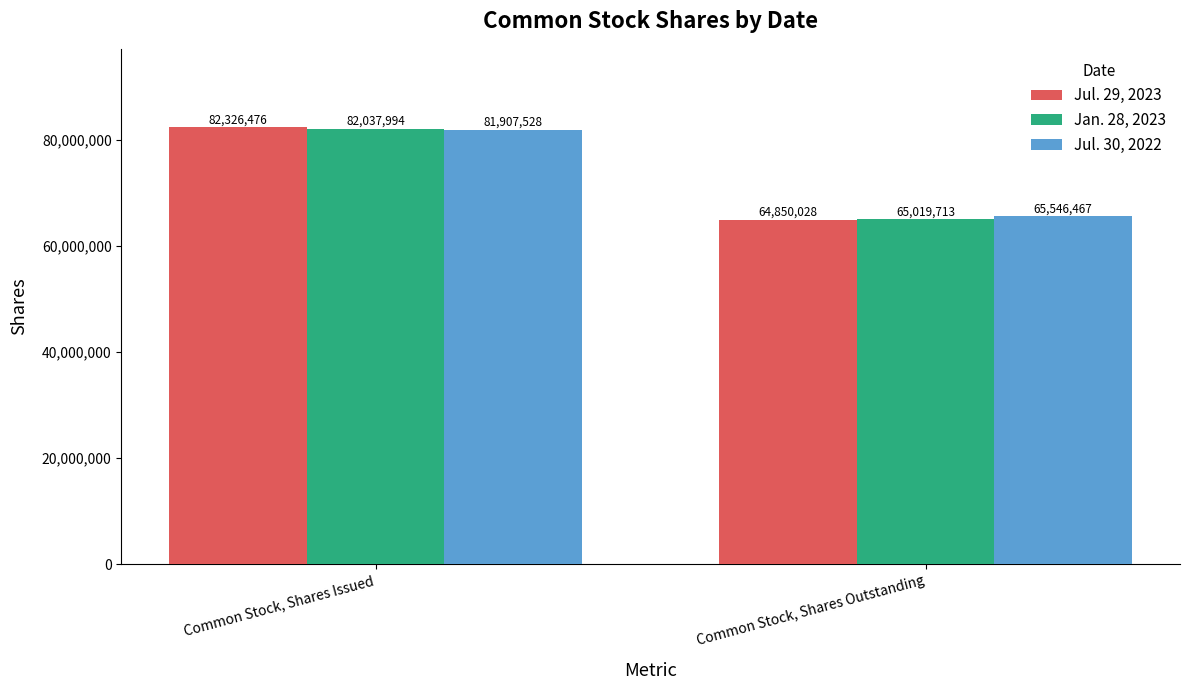

Read the Jan. 28, 2023 value at Common Stock, Shares Issued, to the nearest 100.

82038000